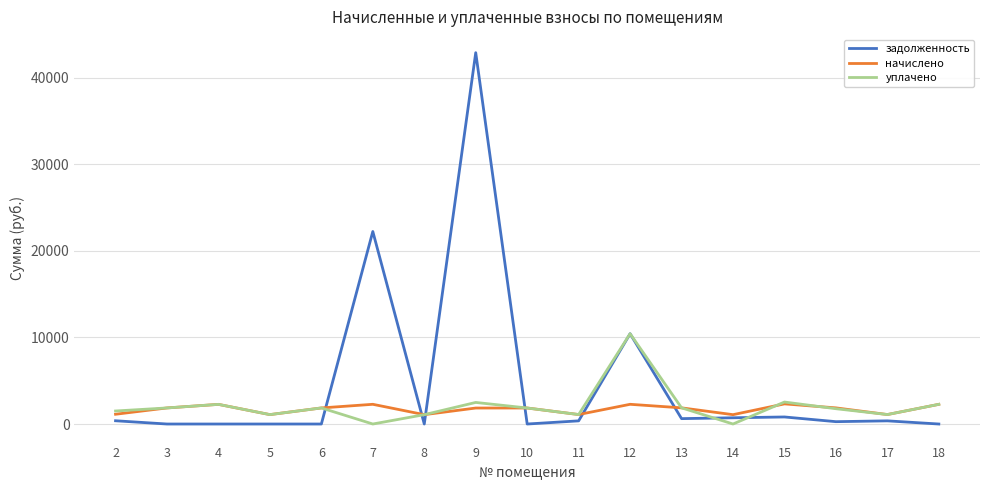

What is the maximum value for уплачено?

10437.0